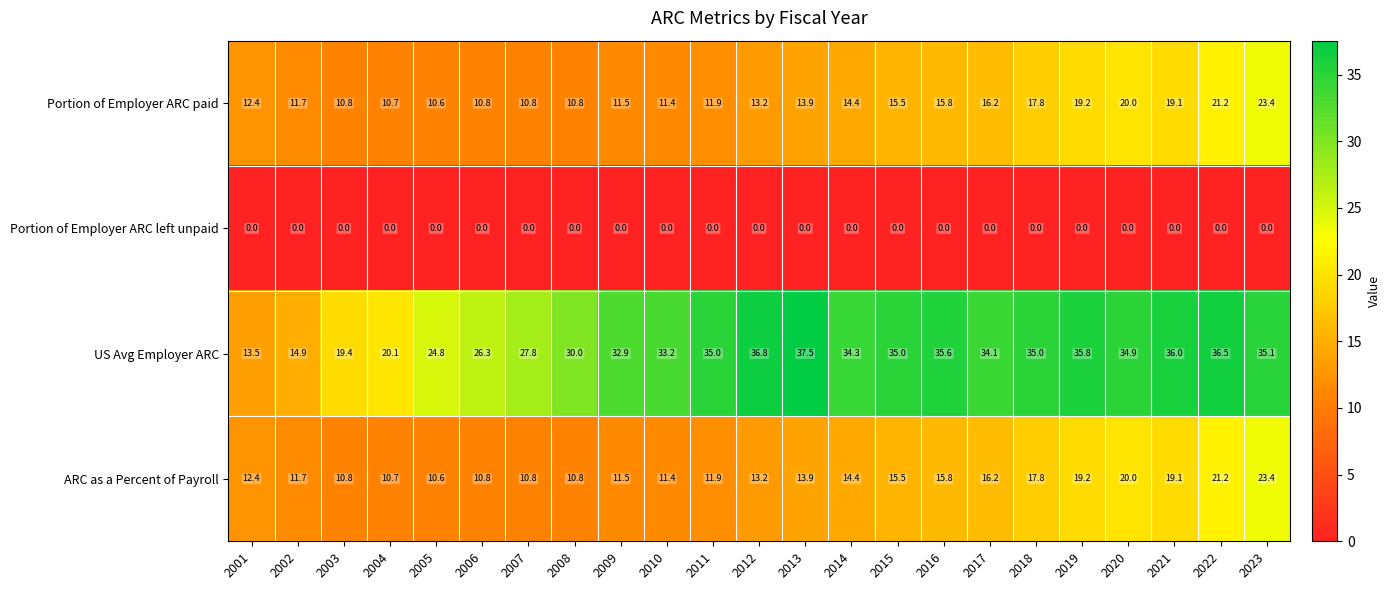

The Portion of Employer ARC paid series shows 15.5 at 2015. True or false?

True